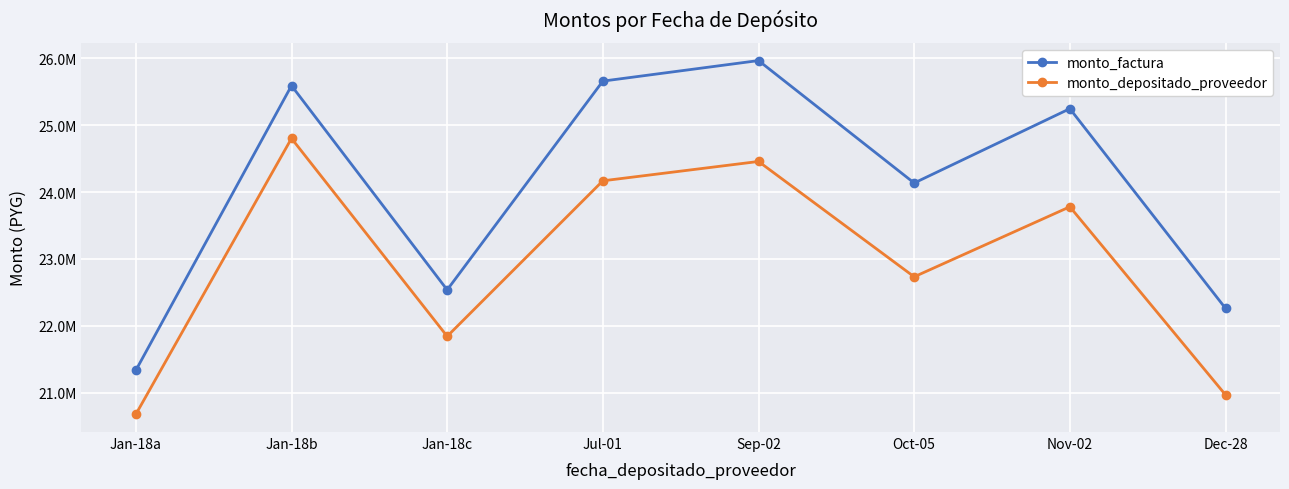

What is the sum of all monto_depositado_proveedor values?

183431388